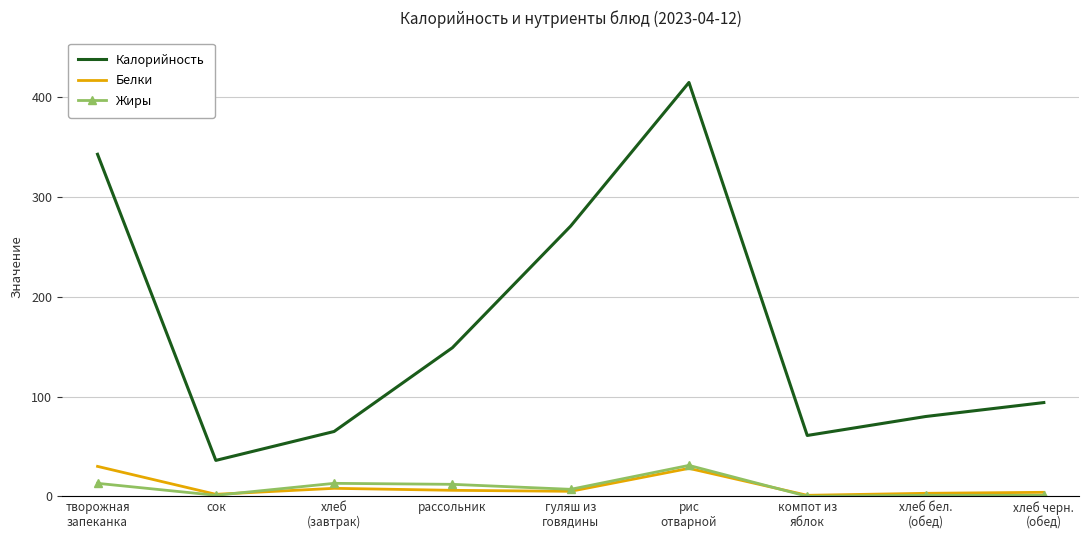

True or false: Калорийность and Белки intersect in this chart.

False